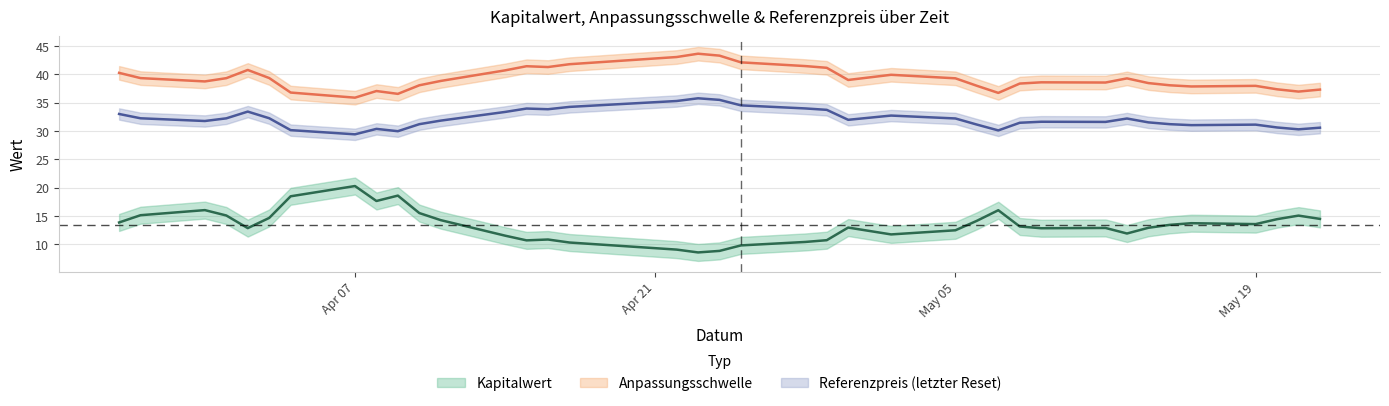

What are all the series names shown in the legend?

Kapitalwert, Anpassungsschwelle, Referenzpreis